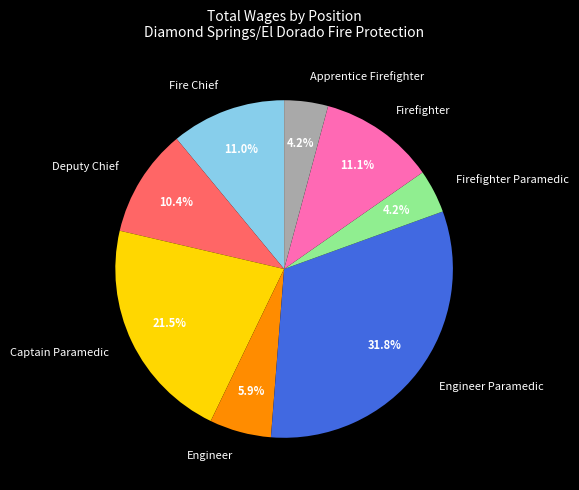

Between Engineer and Engineer Paramedic, which is larger?

Engineer Paramedic